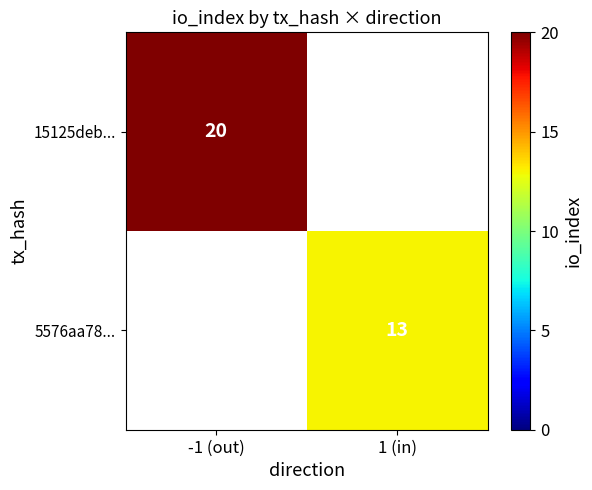

At how many categories does at least one series exceed 18?

1